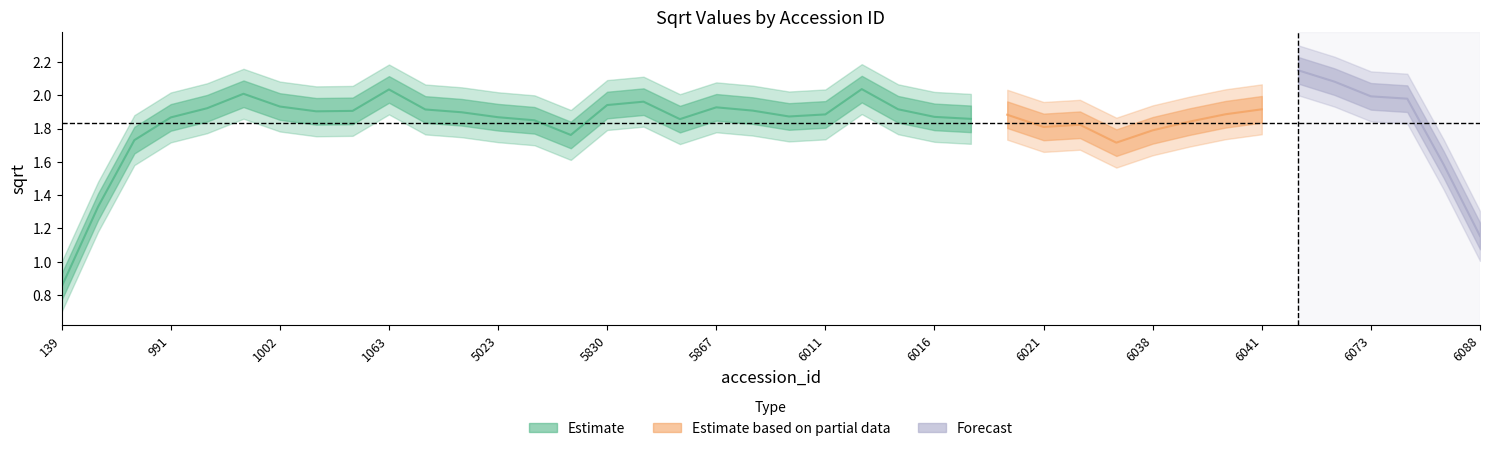

True or false: there are more than 0 points higher than both neighbors.

True